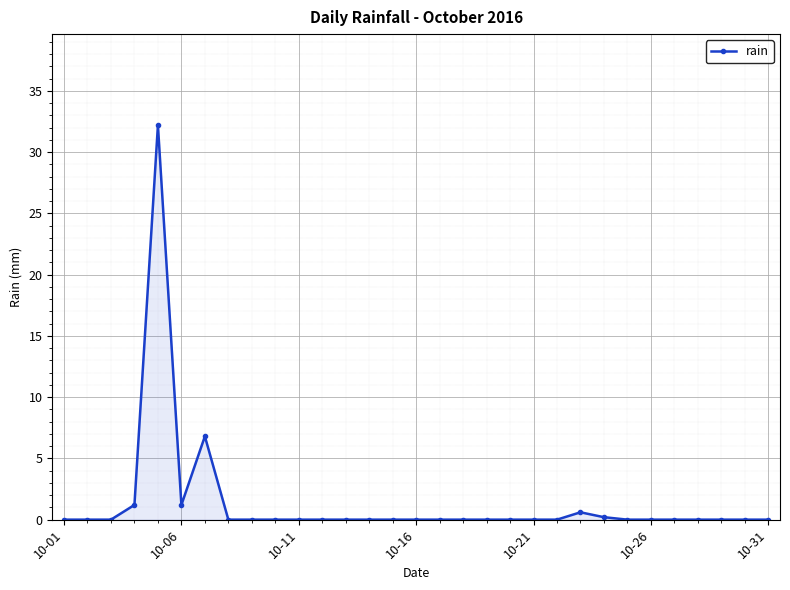

True or false: there are more than 1 points higher than both neighbors.

True